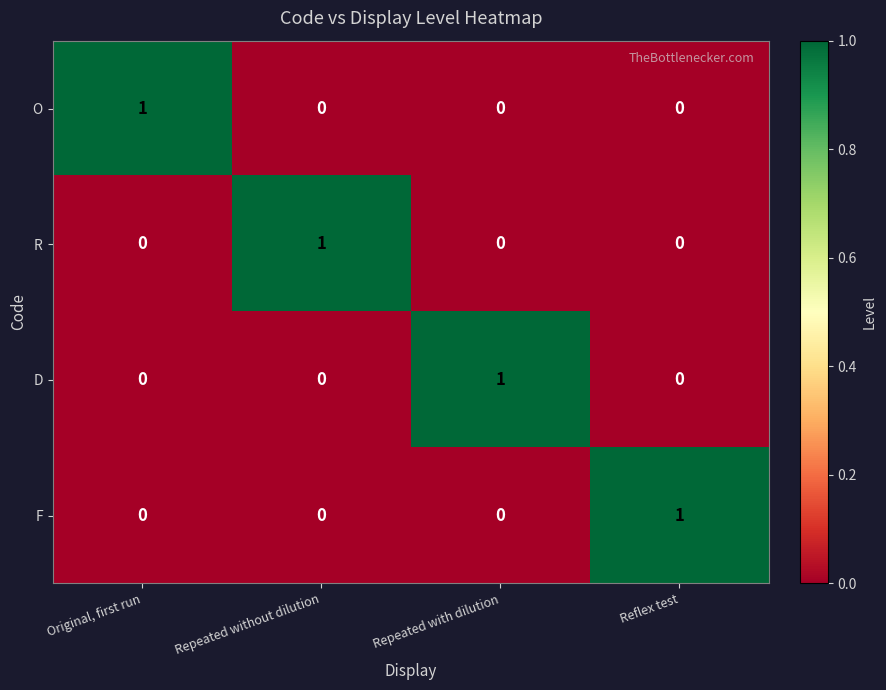

True or false: D has a value of 0 at Reflex test.

True